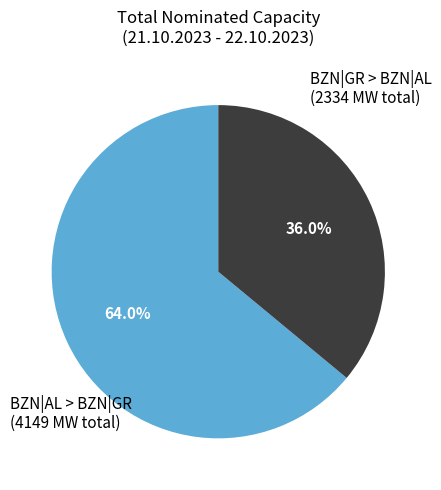

How many slices are in this pie chart?

2